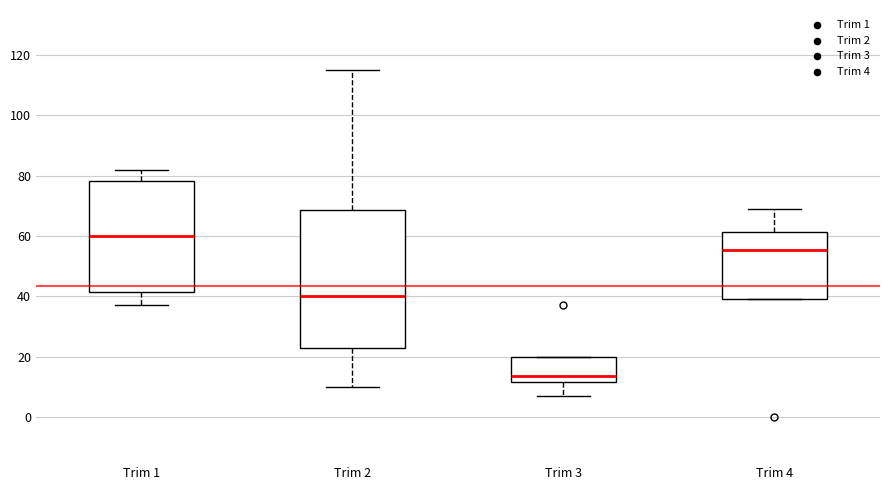

Where does the median line of the box for Trim 4 sit on the y-axis? The values are not printed on the chart, so give them approximately, as read against the axis.

56